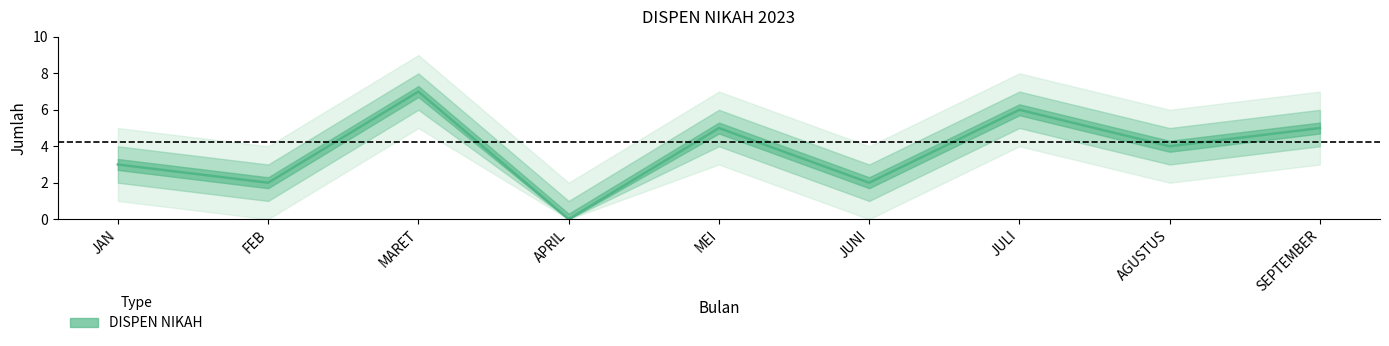

How many data points are less than 4?

4